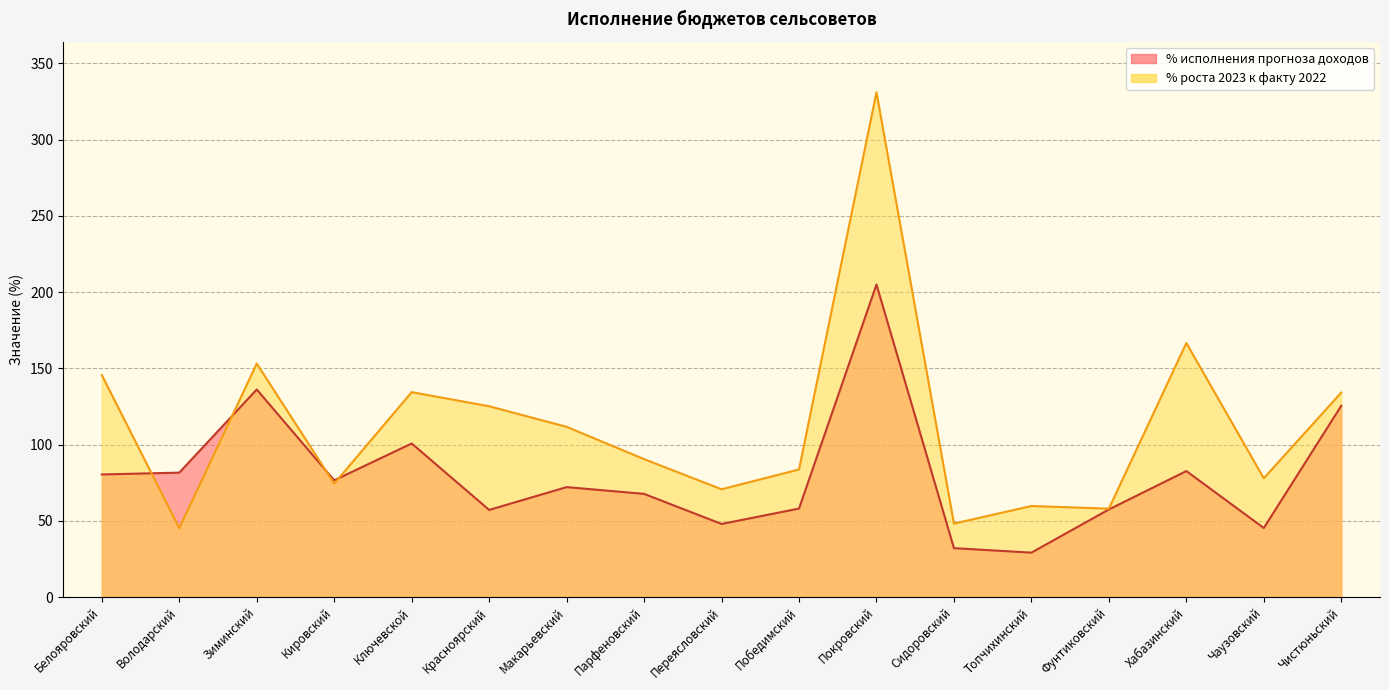

Which label corresponds to the smallest value in the chart?

Топчихинский